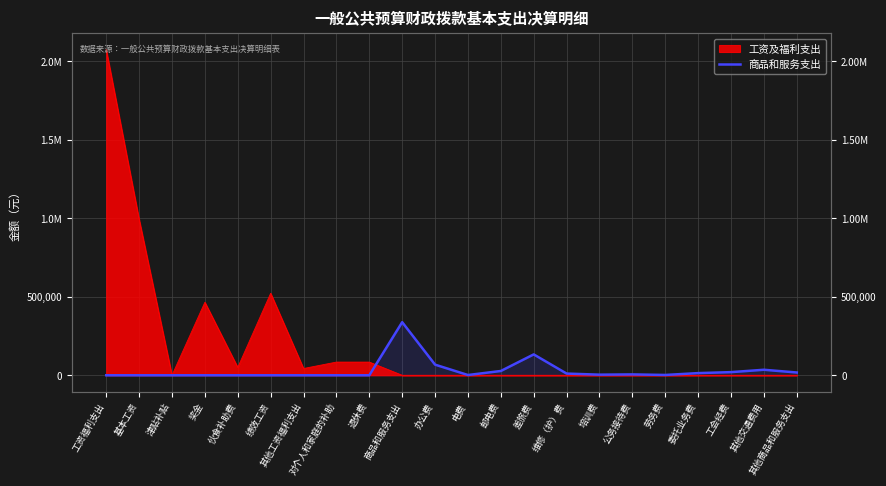

The value at 其他工资福利支出 is 210330.0. True or false?

False